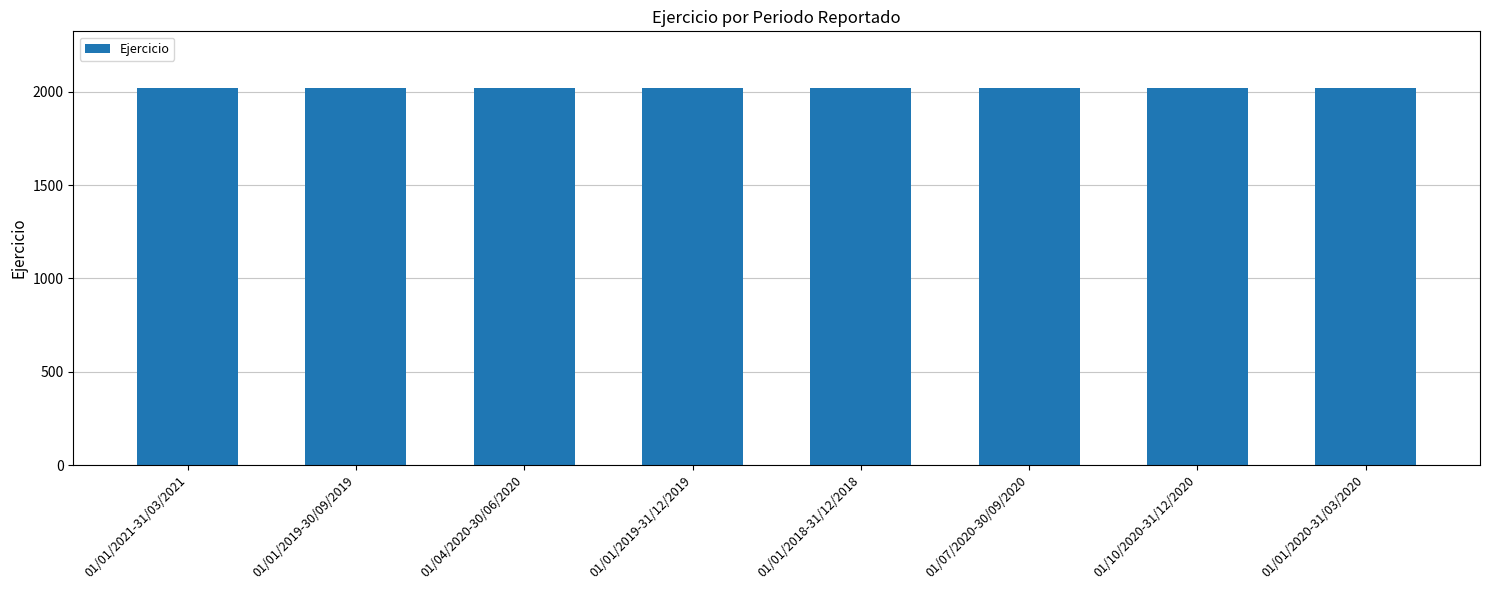

What is the change in value from 01/01/2019-30/09/2019 to 01/01/2018-31/12/2018?

-1